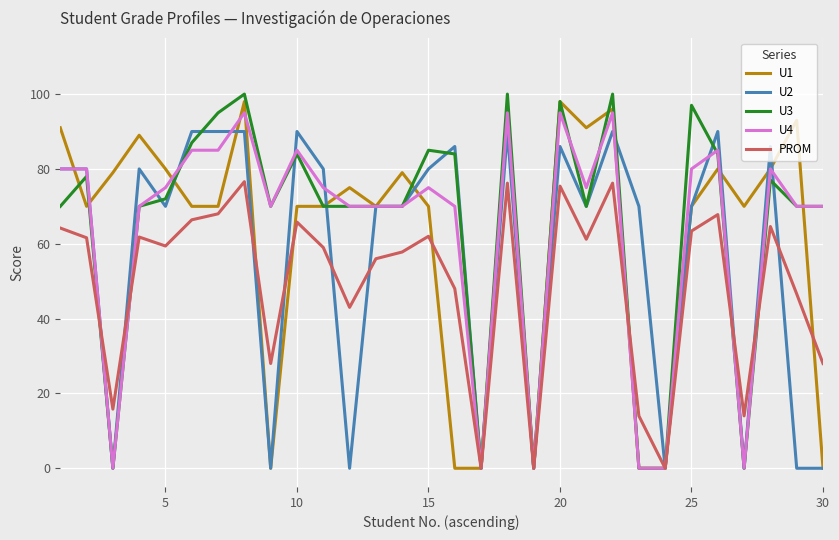

Which series has the widest spread of values?

U3